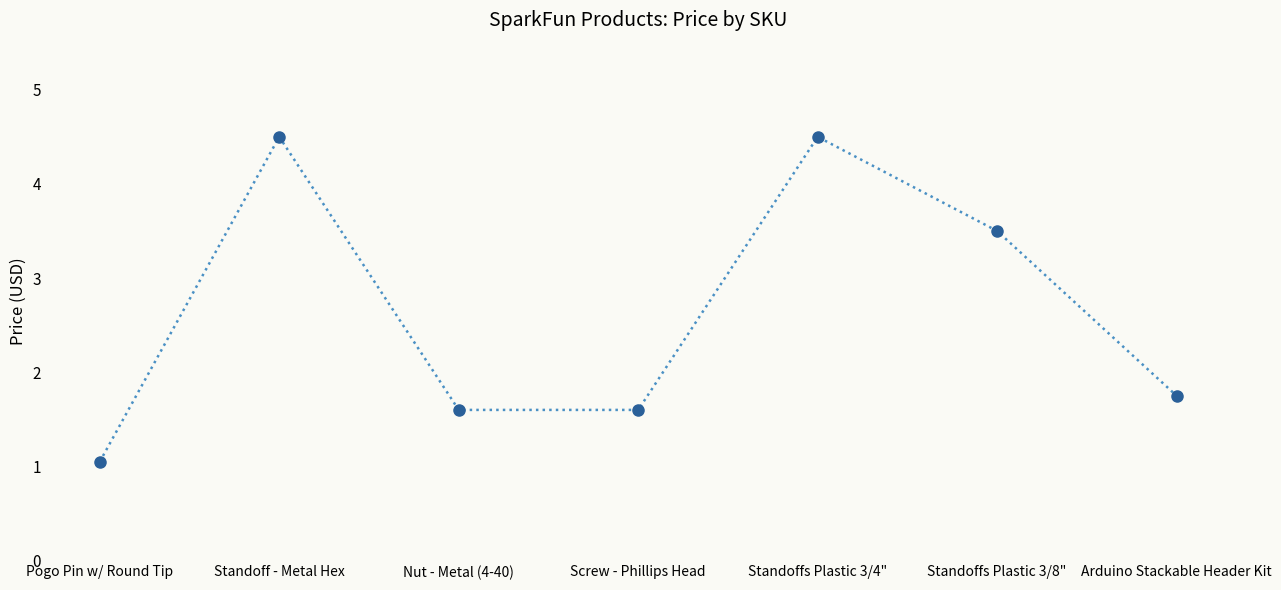

What is the value of the 2nd point from the left?

4.5